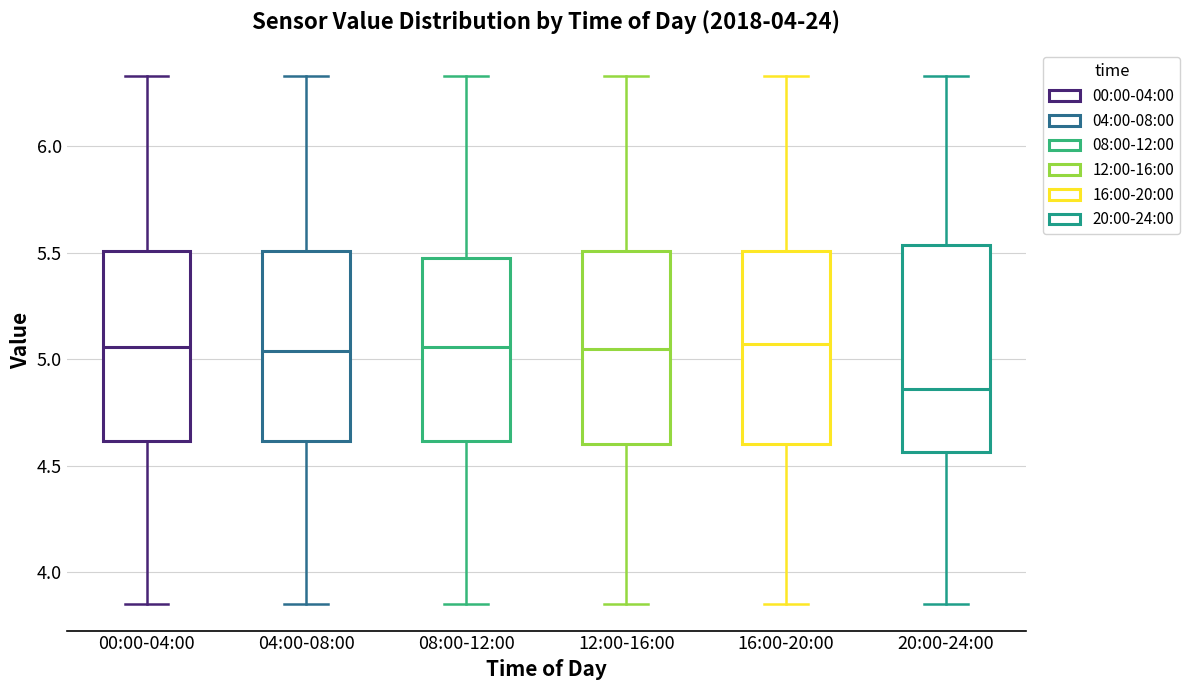

Reading left to right, read every box against the y-axis: the position of its median line, the range the box covers, and the ends of its whiskers. The values are not printed on the chart, so give them approximately, as read against the axis.

00:00-04:00: median 5.05, box 4.60 to 5.50, whiskers 3.85 to 6.35
04:00-08:00: median 5.05, box 4.60 to 5.50, whiskers 3.85 to 6.35
08:00-12:00: median 5.05, box 4.60 to 5.50, whiskers 3.85 to 6.35
12:00-16:00: median 5.05, box 4.60 to 5.50, whiskers 3.85 to 6.35
16:00-20:00: median 5.05, box 4.60 to 5.50, whiskers 3.85 to 6.35
20:00-24:00: median 4.85, box 4.55 to 5.55, whiskers 3.85 to 6.35